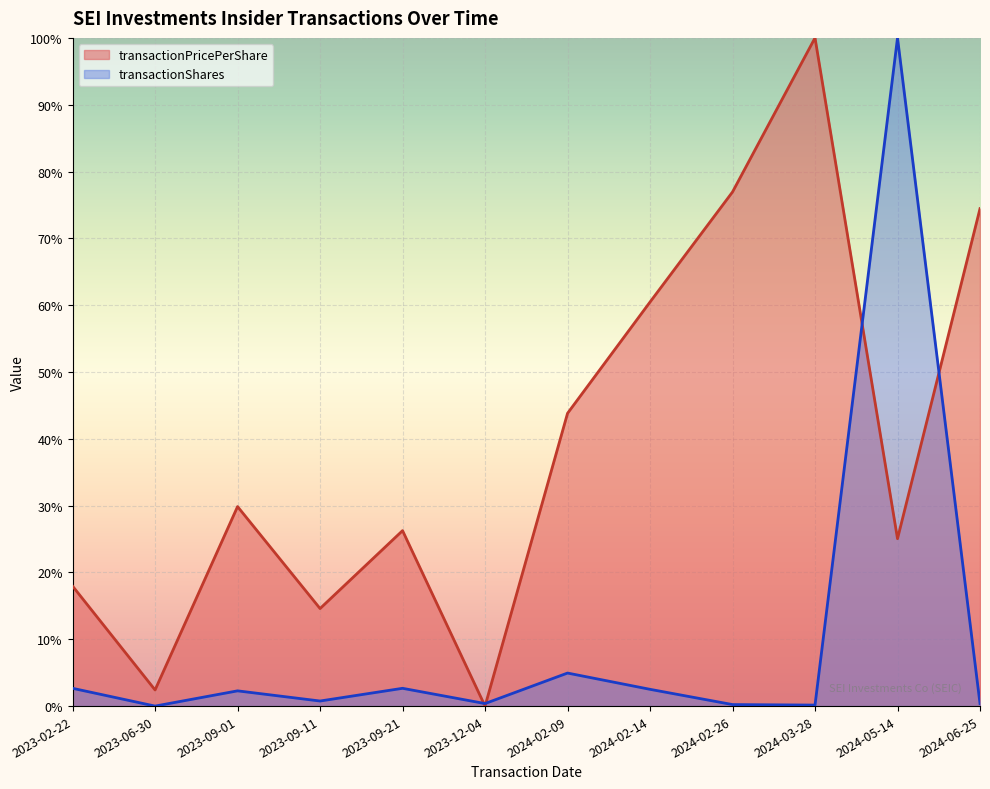

Which series has the largest total across all categories?

transactionPricePerShare